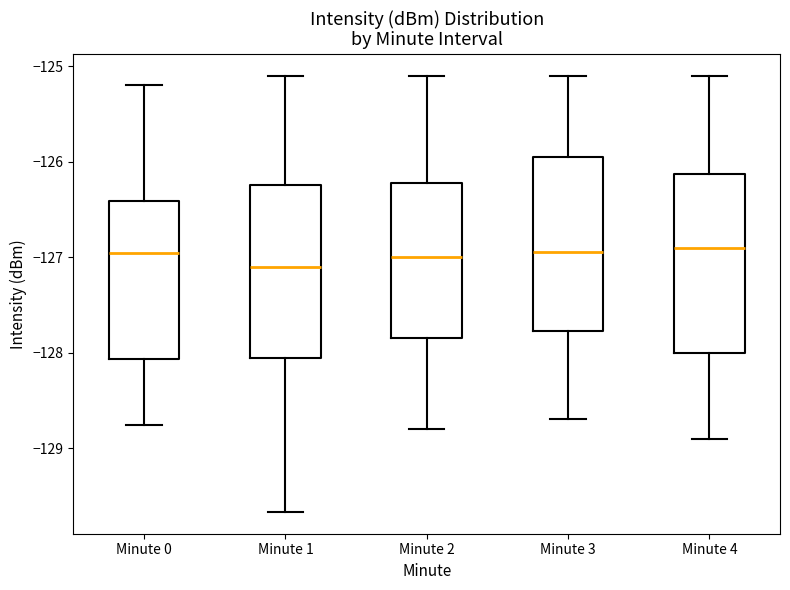

Which box has the lowest median line?

Minute 1